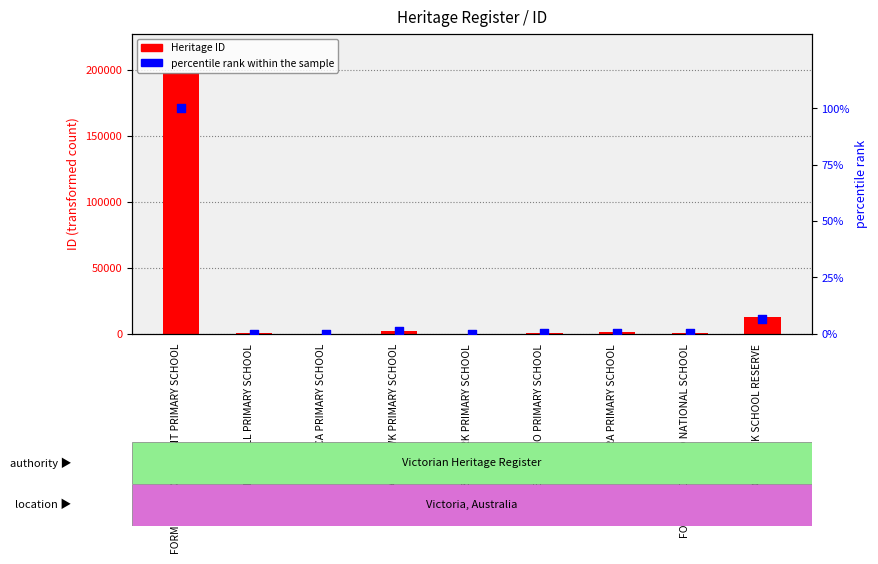

Is the value of percentile rank within the sample at STONY CREEK SCHOOL RESERVE greater than the value of Heritage ID at FORMER NICHOLS POINT PRIMARY SCHOOL?

No